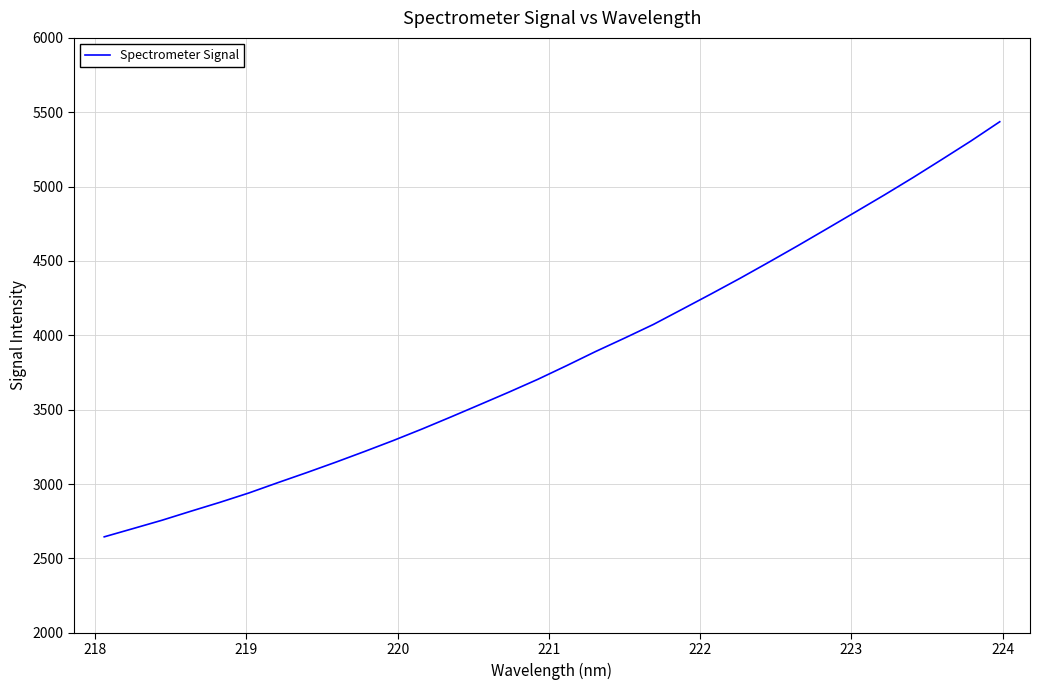

What is the difference between the maximum and minimum values?

2790.9